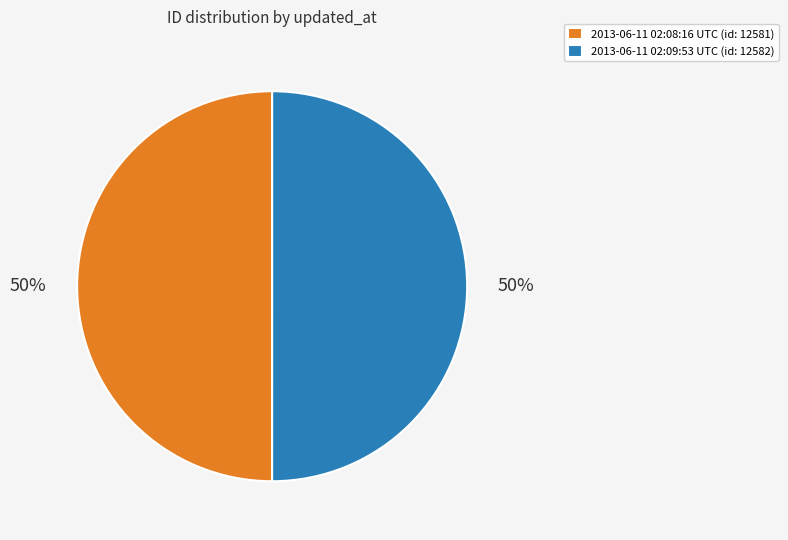

Is it true that 2013-06-11 02:08:16 UTC is 56% of the pie?

False